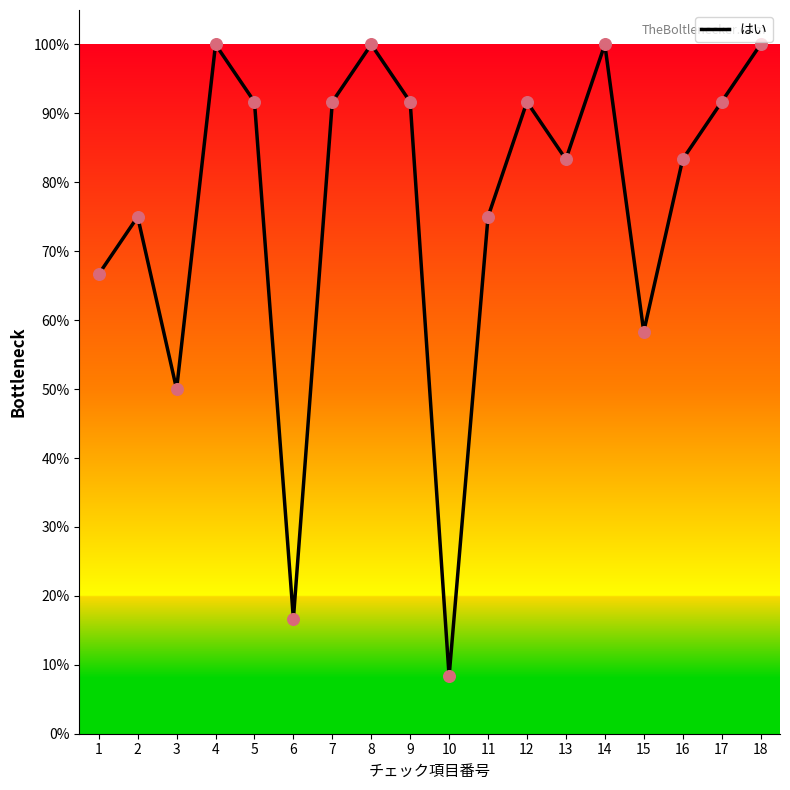

Which has a higher value, 7 or 16?

7